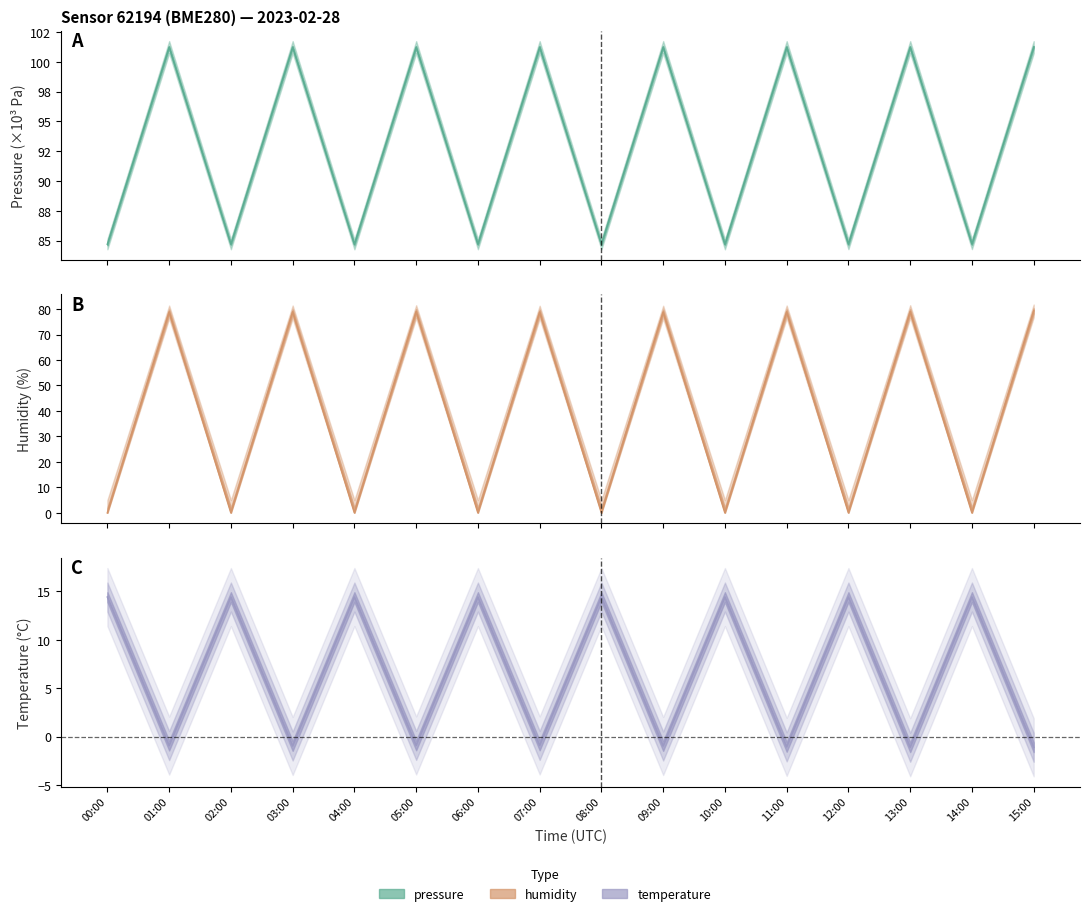

Which category has the lowest value in the temperature series?

13:00